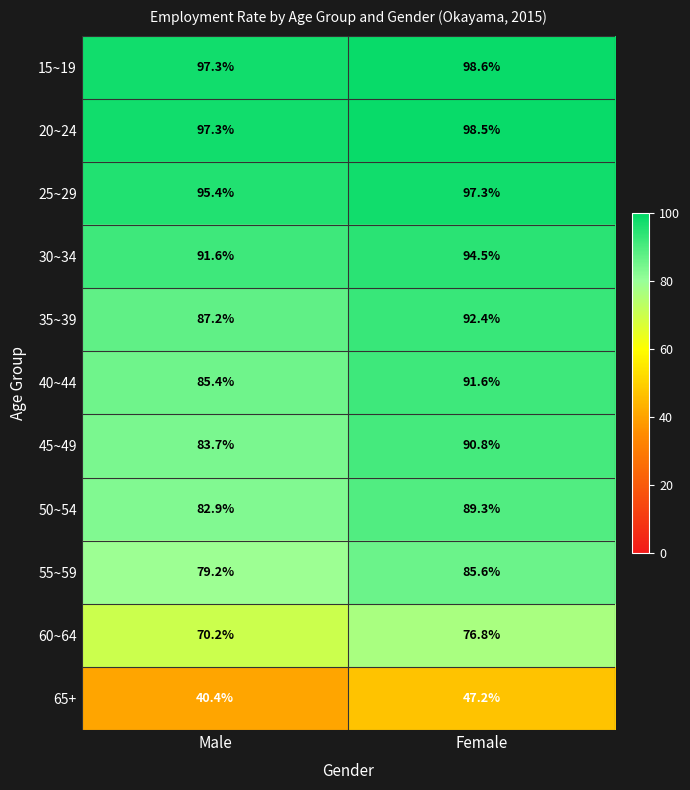

How many distinct data groups are displayed?

11